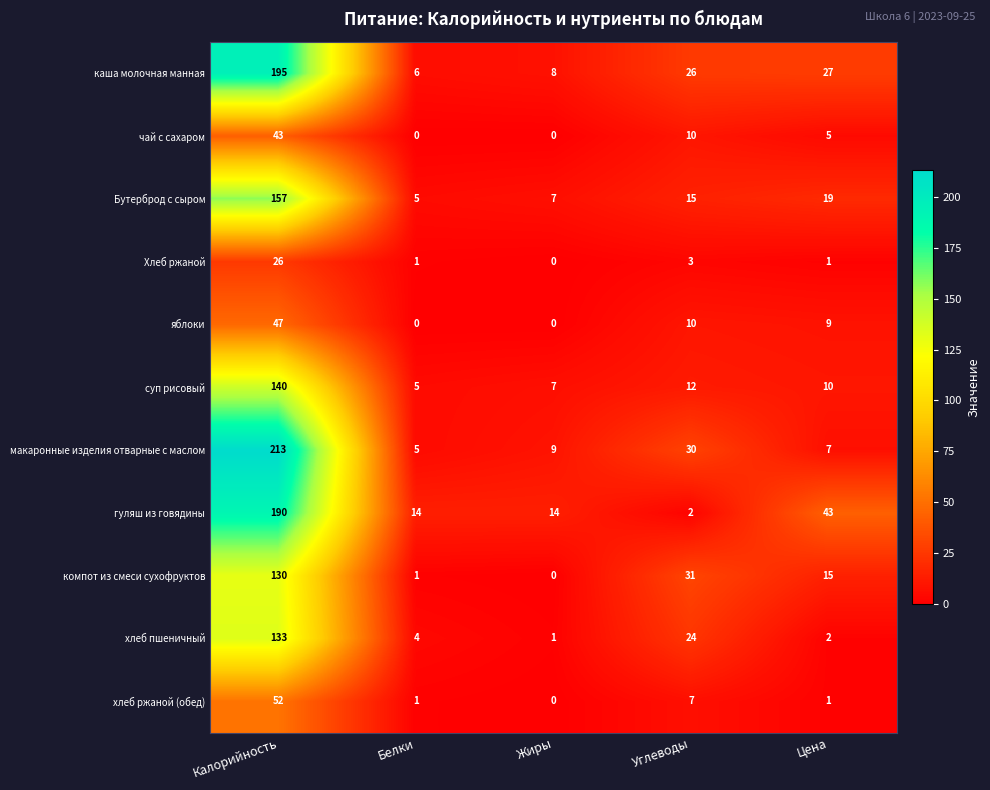

At which category is the sum across all series the highest?

Калорийность